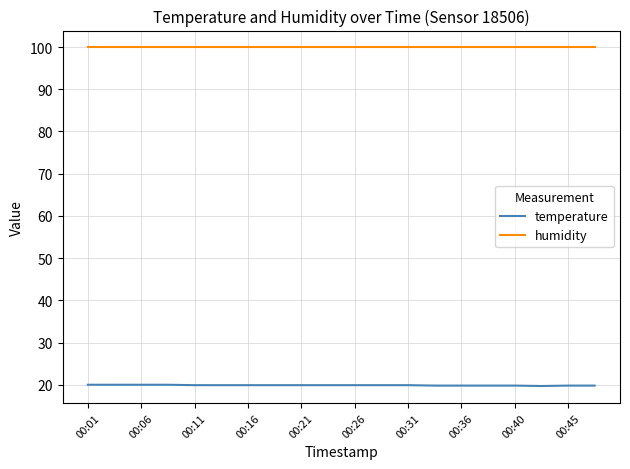

Which series has the largest total across all categories?

humidity